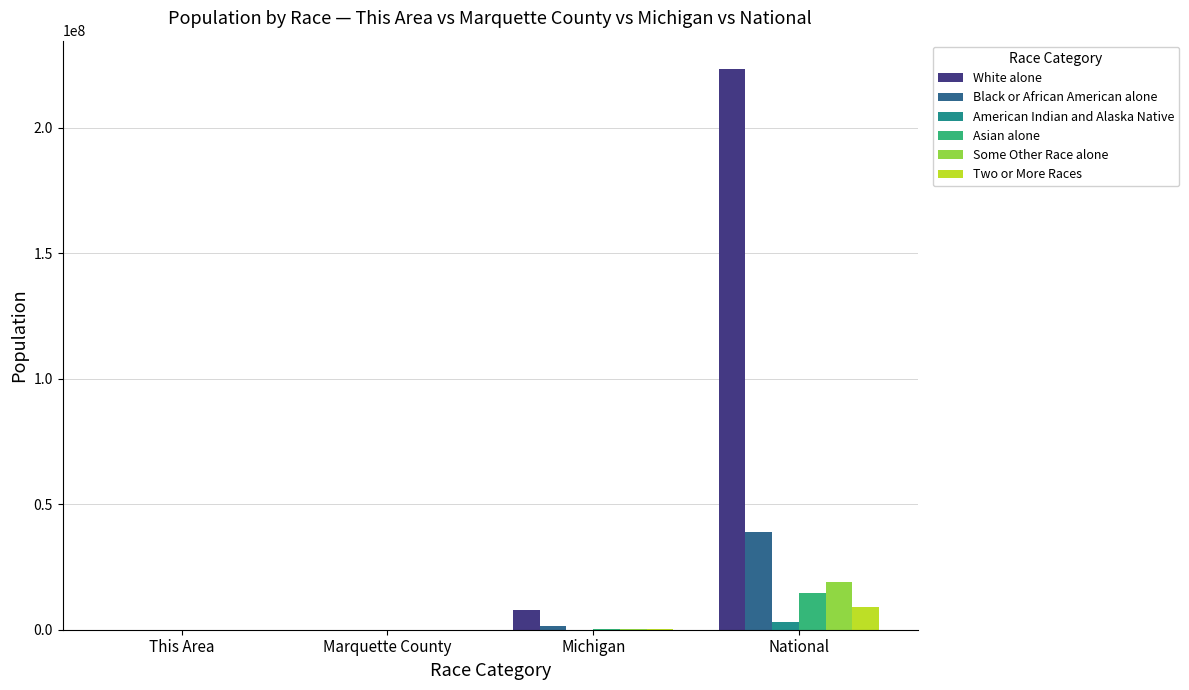

At which category is the sum across all series the highest?

National